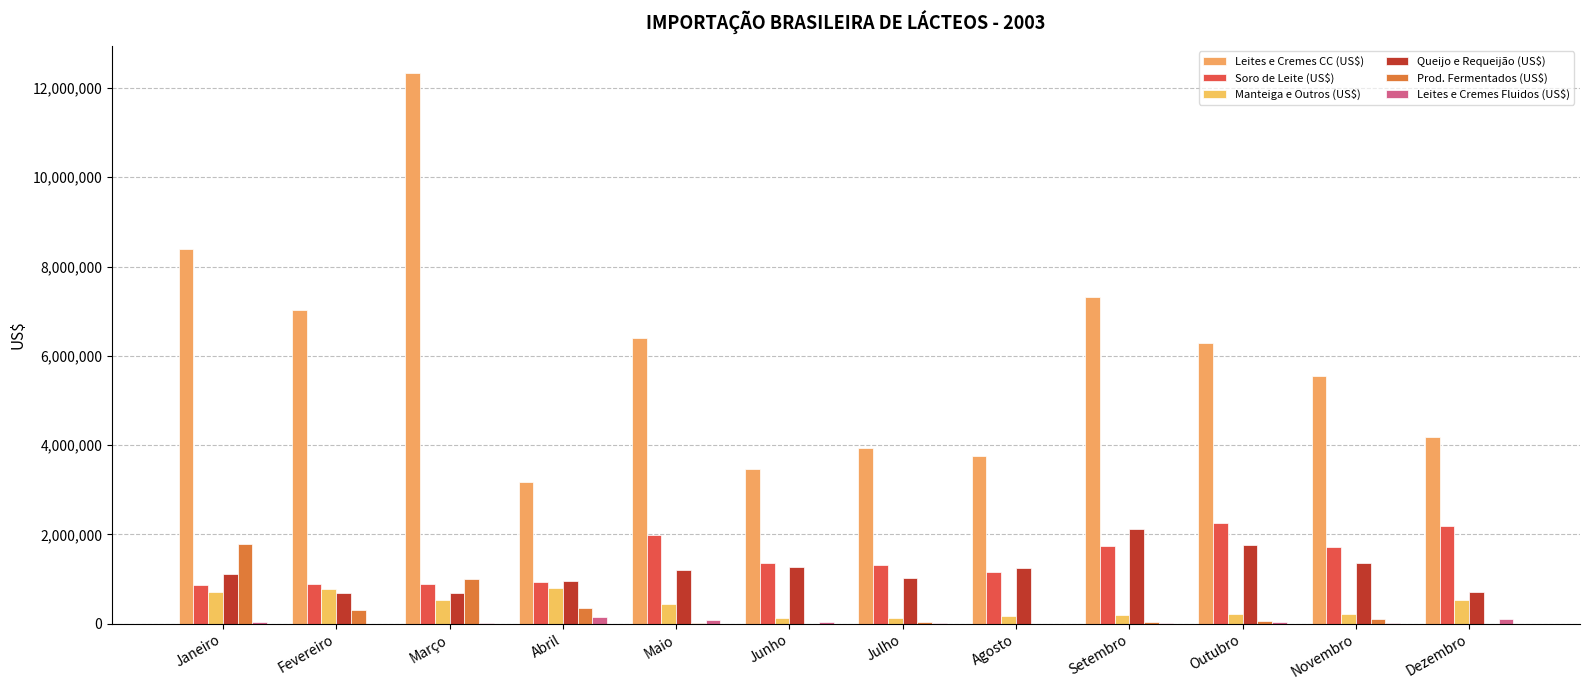

Reading left to right, extract all data points from this chart.

Leites e Cremes CC (US$): 8400392	7021853	12328726	3178581	6397741	3470927	3924480	3761934	7319424	6282049	5542362	4185238
Soro de Leite (US$): 875803	892162	880739	935222	1984586	1355663	1323147	1161961	1733481	2250053	1712244	2178902
Manteiga e Outros (US$): 716326	768962	525168	791529	439225	123130	129476	177364	202515	221295	218245	534999
Queijo e Requeijão (US$): 1119463	691926	684579	957363	1202045	1273924	1025115	1254802	2117910	1766943	1349214	700505
Prod. Fermentados (US$): 1789440	304860	990252	351227	24260	0	29377	0	33783	67568	102206	0
Leites e Cremes Fluidos (US$): 33616	1199	25713	146466	71425	42435	23747	1155	6480	42568	8591	105529